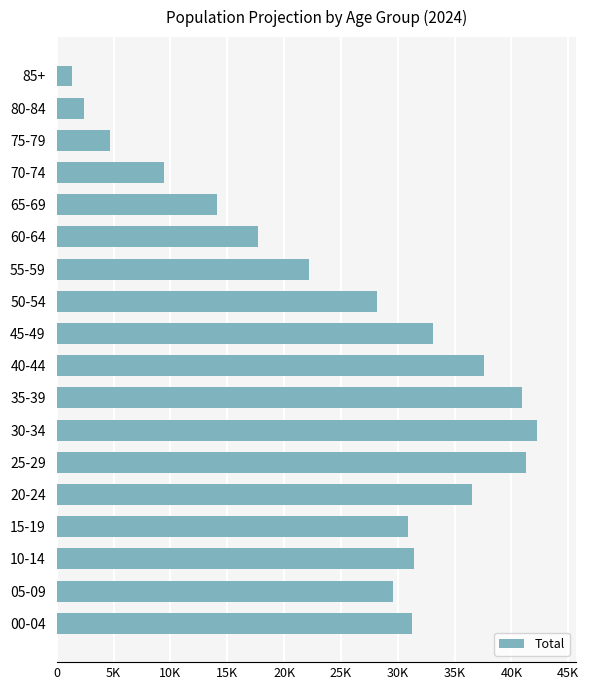

What is the difference between the second highest and second lowest values?

38900